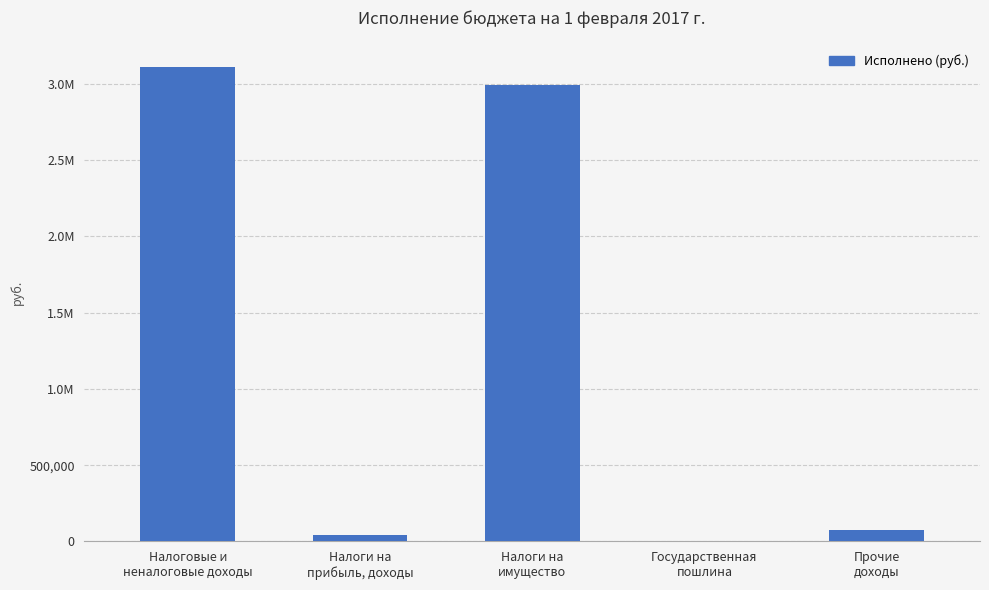

True or false: the data shows 75230.6 at Прочие
доходы.

True